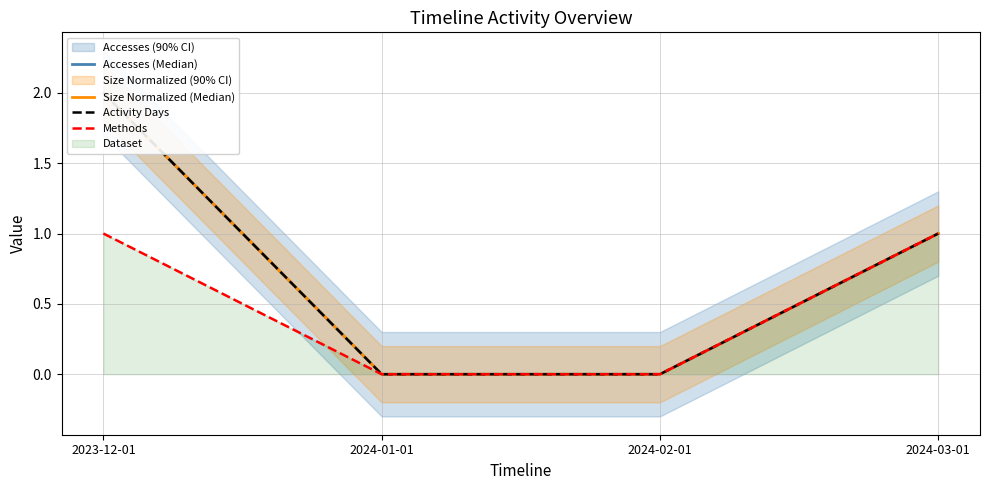

What is the total value across all series at 2024-03-01?

4